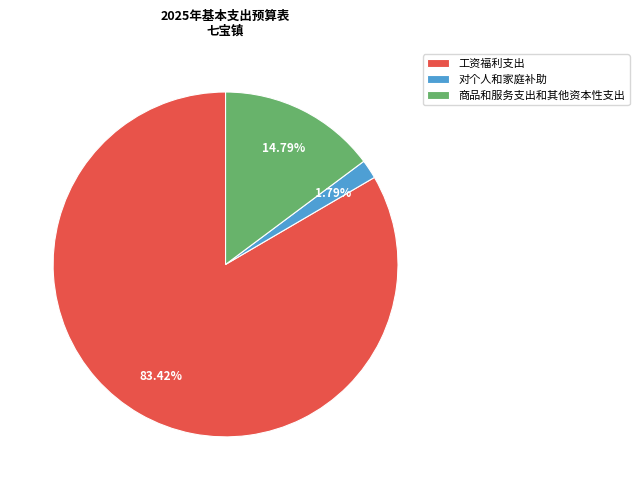

How many slices are in this pie chart?

3